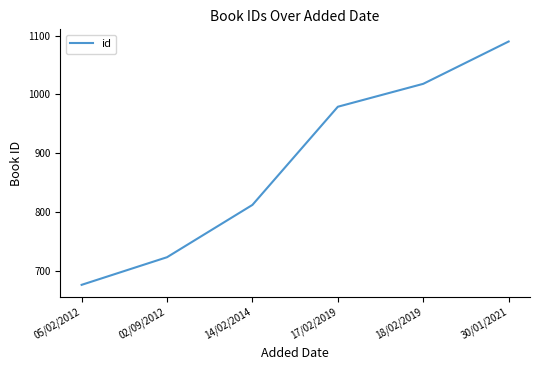

What is the average value?

883